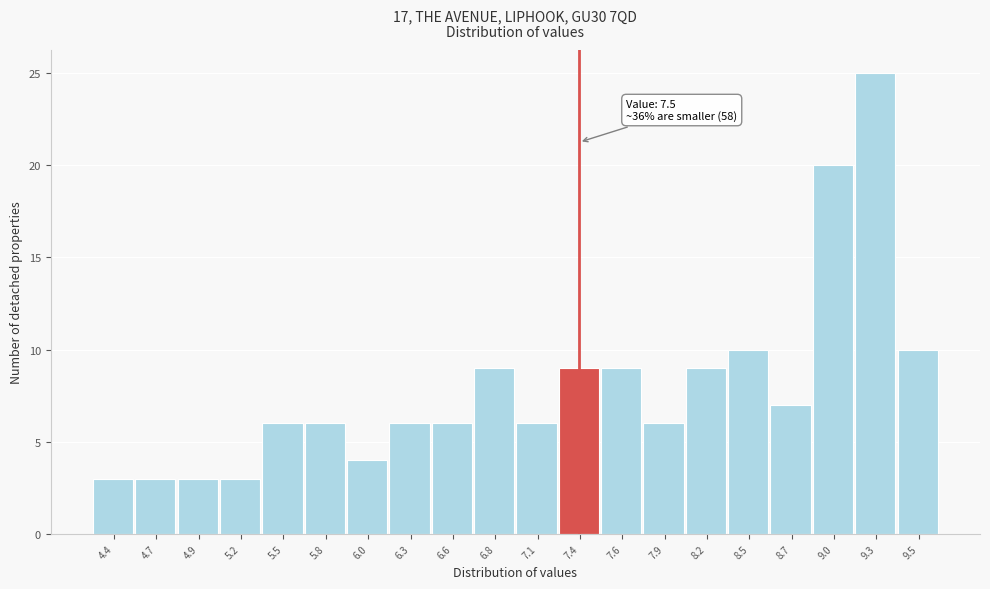

Reading right to left, transcribe all the data shown in this chart.

9.5=10	9.3=25	9.0=20	8.7=7	8.5=10	8.2=9	7.9=6	7.6=9	7.4=9	7.1=6	6.8=9	6.6=6	6.3=6	6.0=4	5.8=6	5.5=6	5.2=3	4.9=3	4.7=3	4.4=3